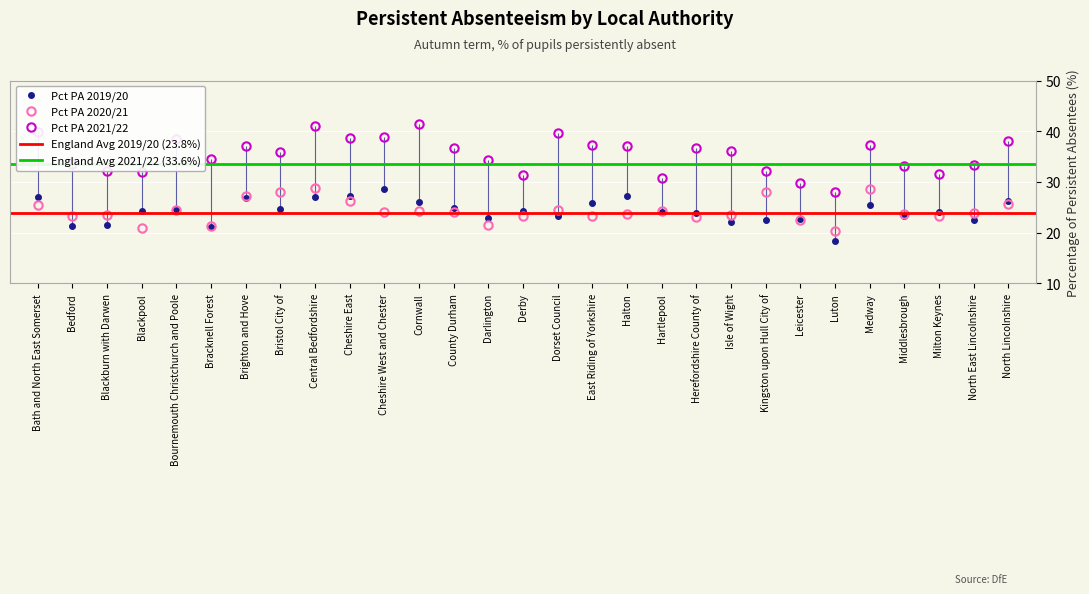

At which label is Pct PA 2021/22 closest to 34?

Darlington